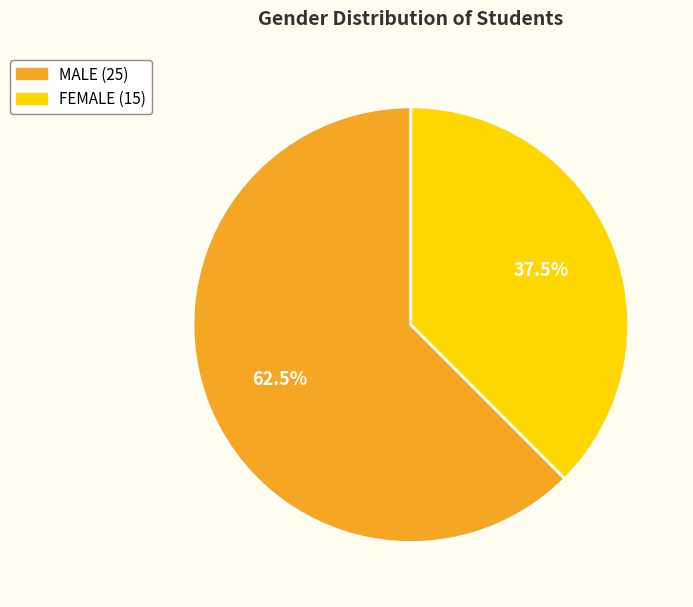

What is the total percentage of MALE and FEMALE?

100.0%